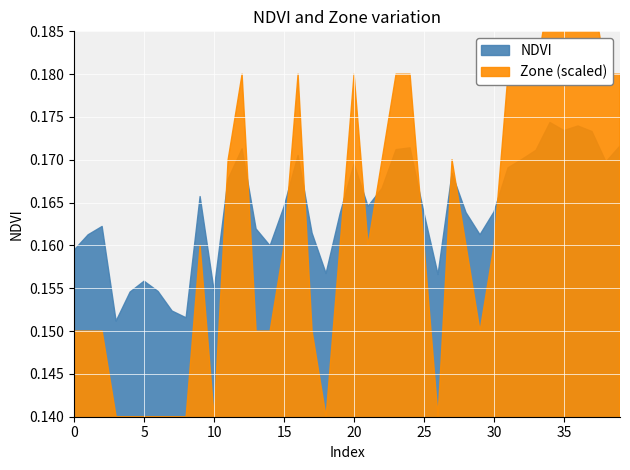

The Zone series shows 2.0 at 15. True or false?

True